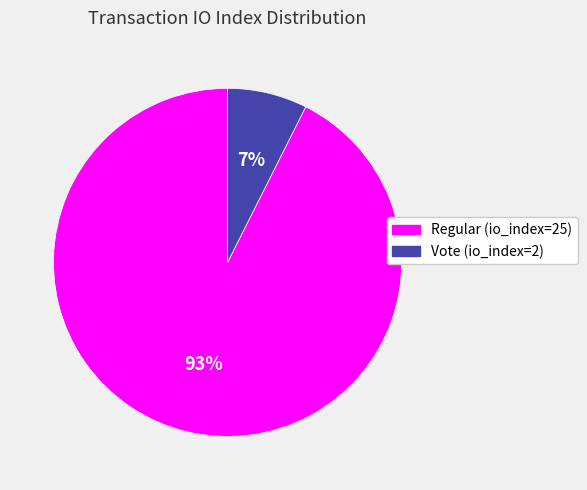

Is it true that Regular (io_index=25) is 93% of the pie?

True